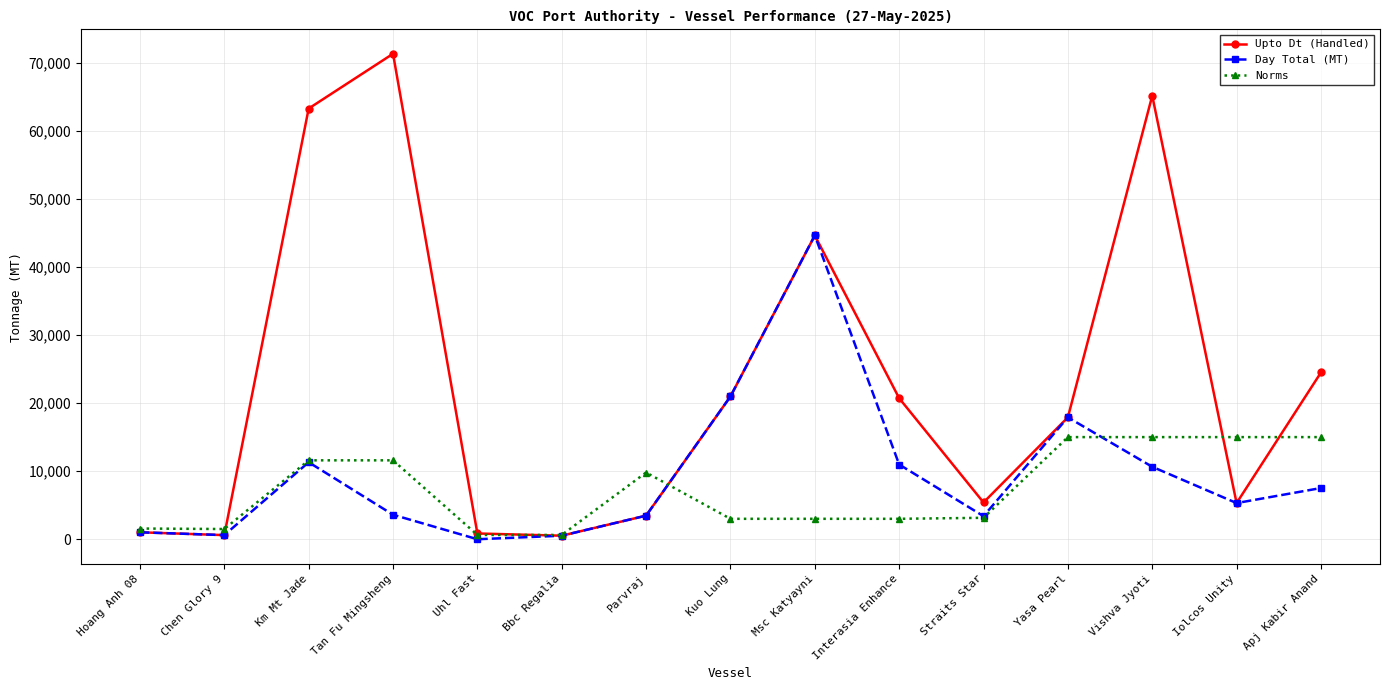

True or false: Norms has more than 0 interior local peaks.

True